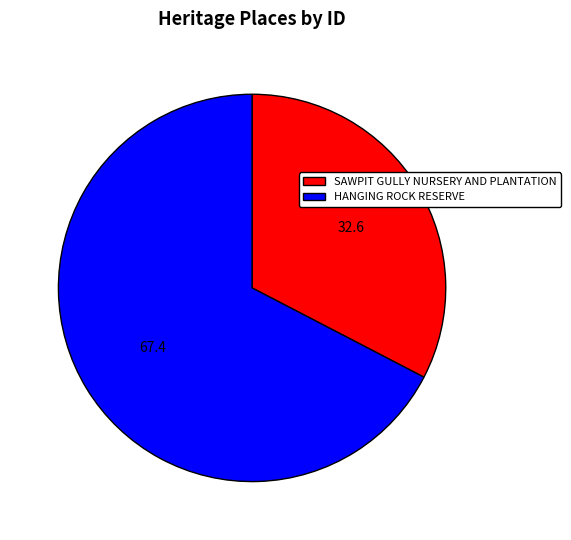

Between HANGING ROCK RESERVE and SAWPIT GULLY NURSERY AND PLANTATION, which is larger?

HANGING ROCK RESERVE